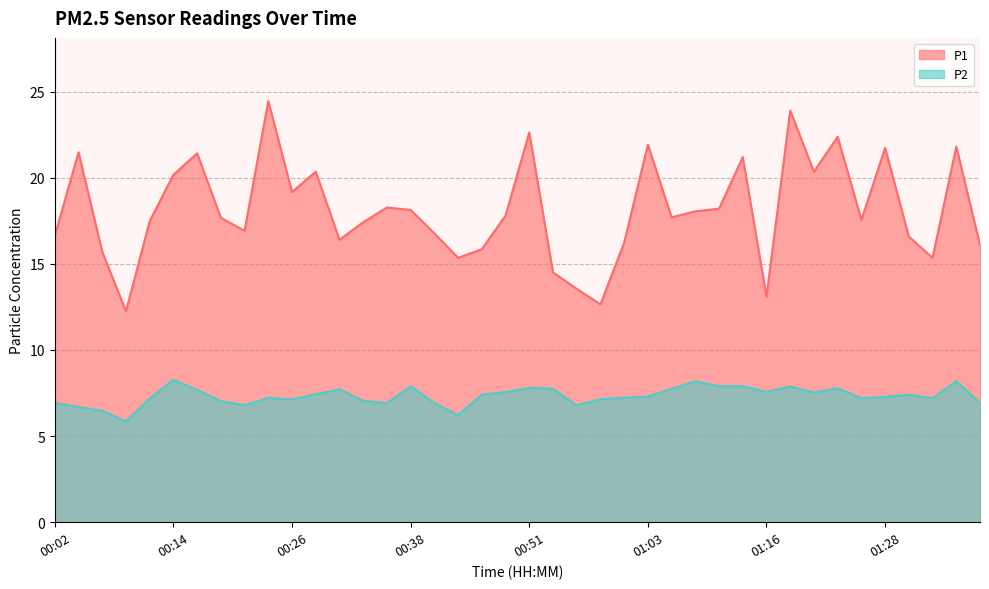

Count the number of data series in this chart.

2